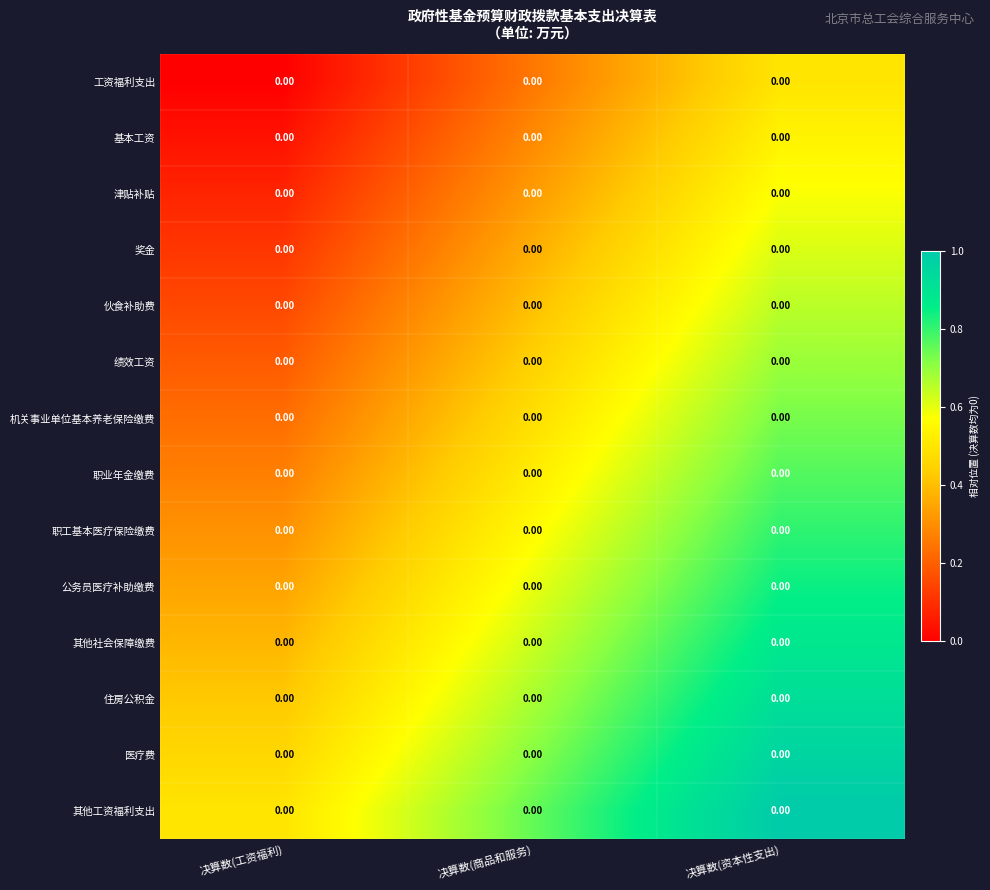

At which category is the sum across all series the highest?

决算数(资本性支出)